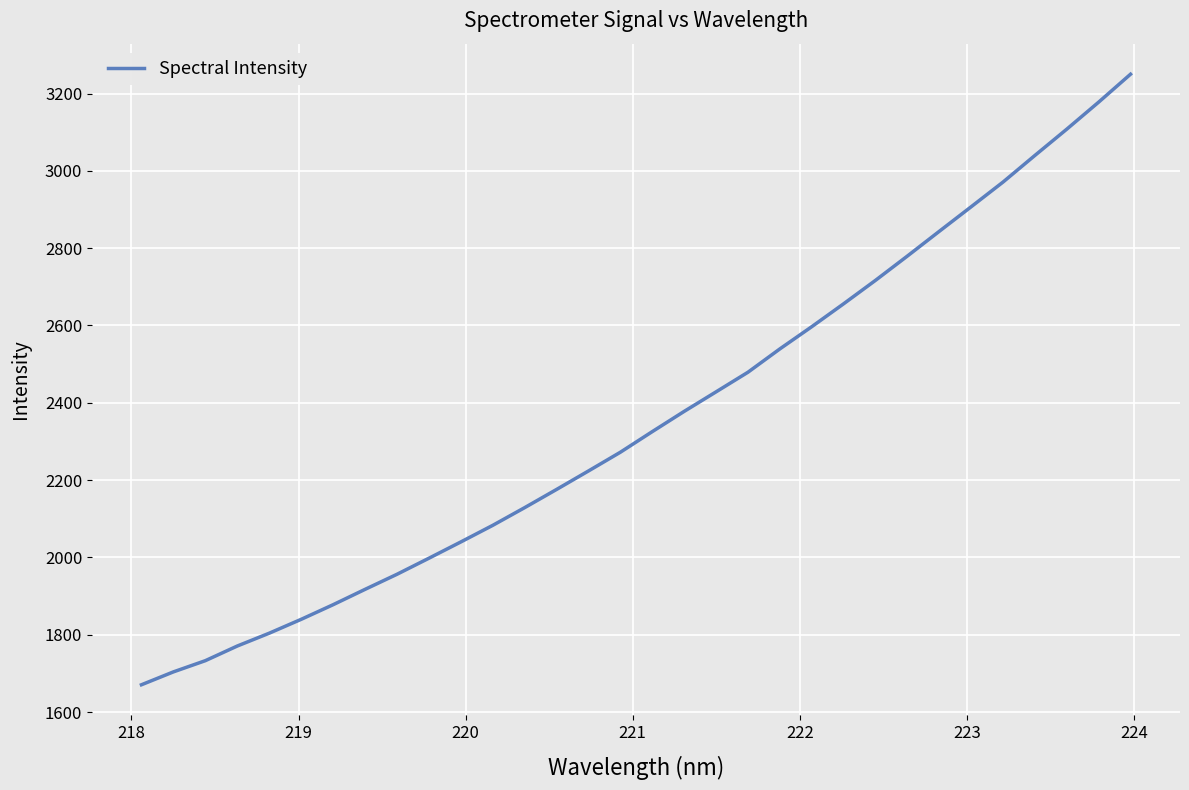

What is the greatest value displayed?

3250.1